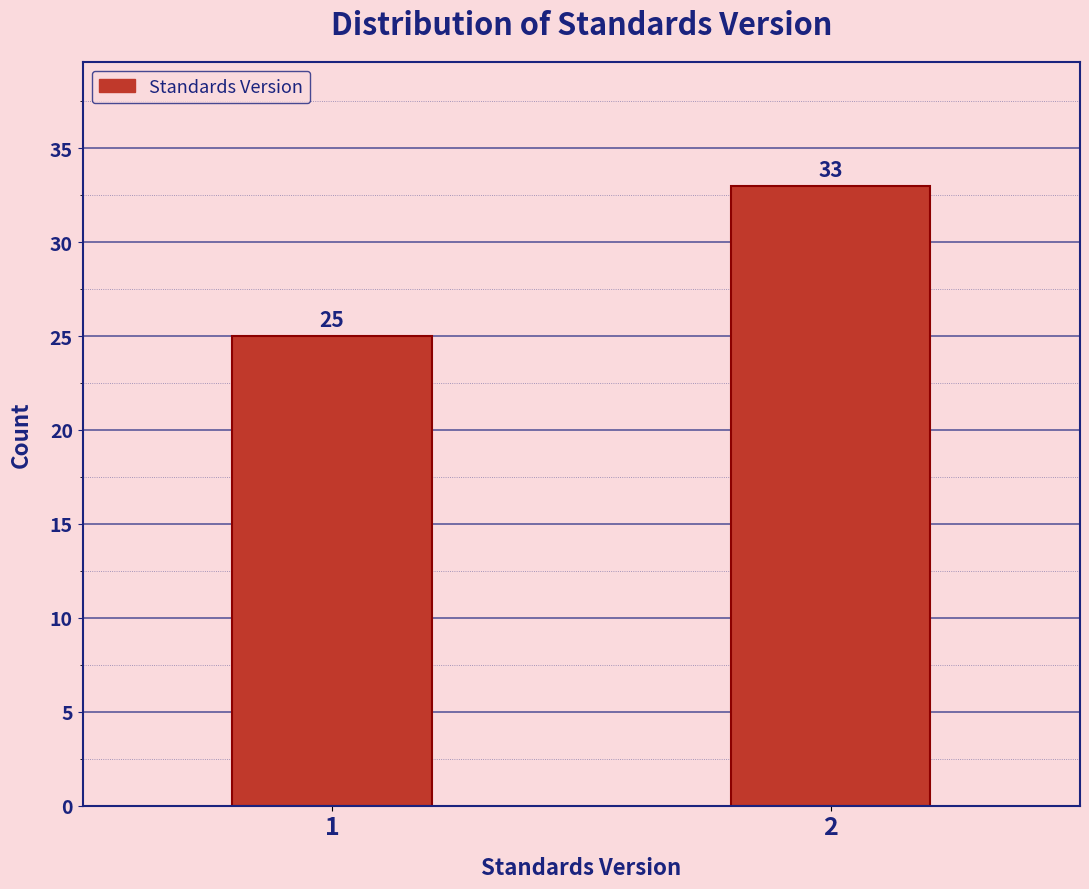

Reading left to right, list all the values displayed in this chart.

25	33